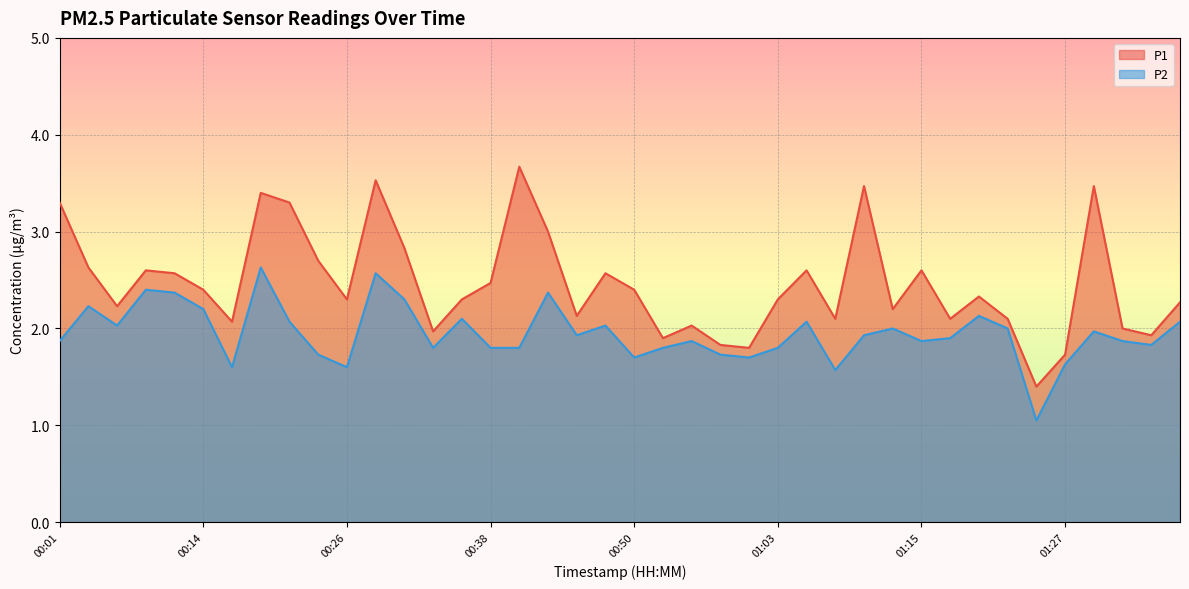

At which label is P2 closest to 1?

01:25